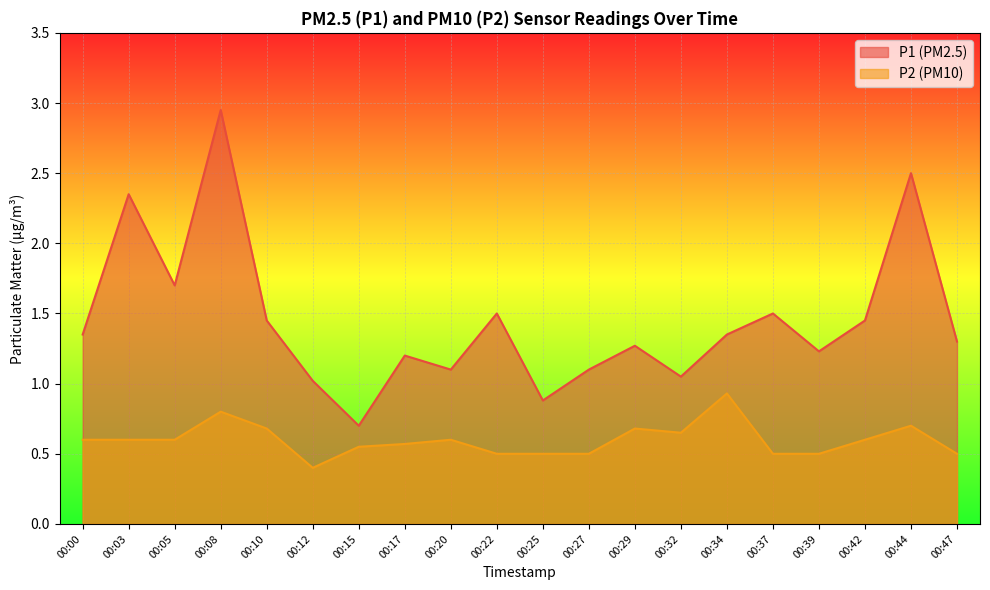

At which category is the sum across all series the highest?

00:08